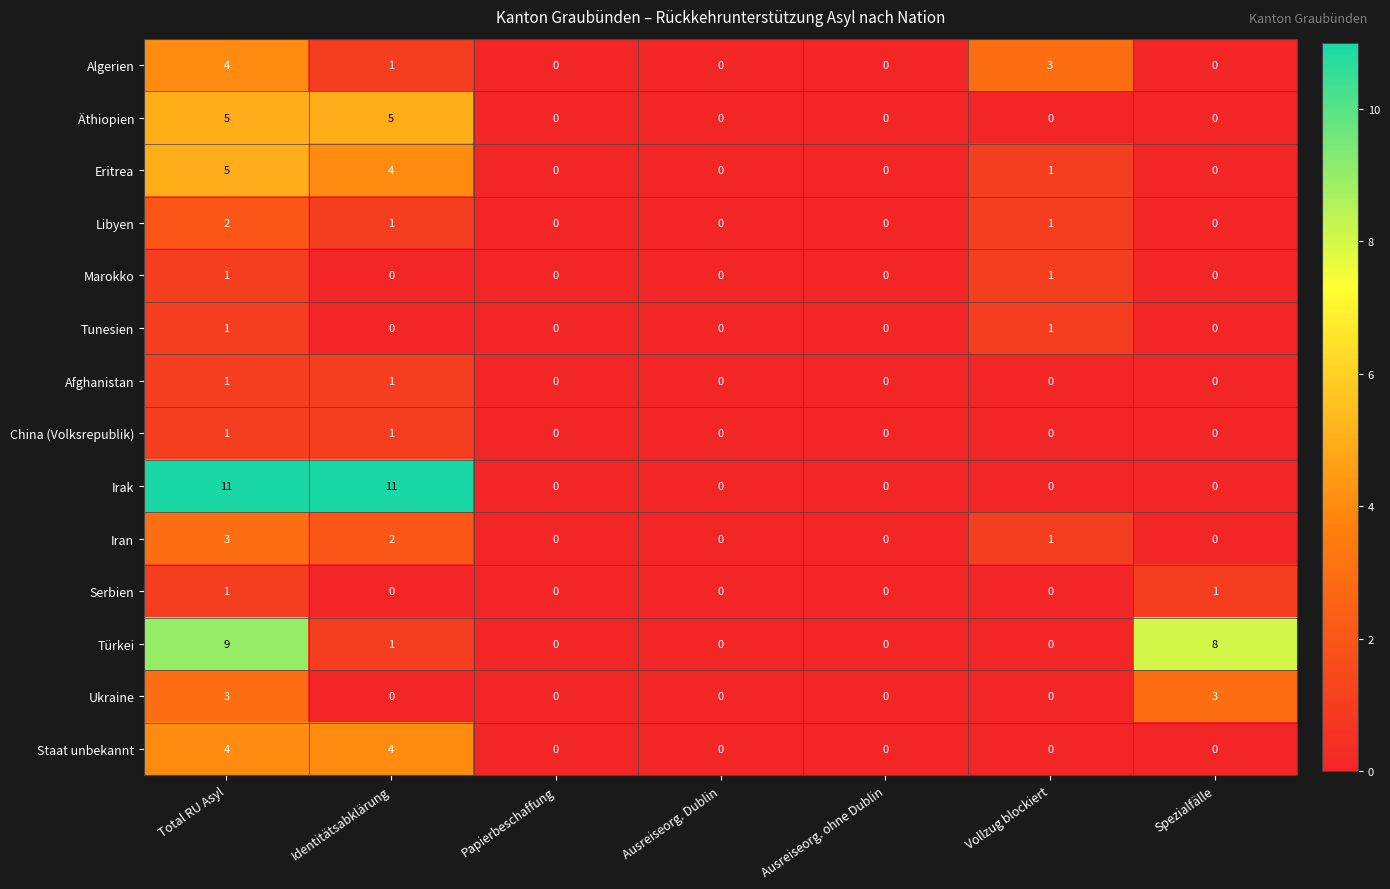

At which category is the sum across all series the highest?

Total RU Asyl